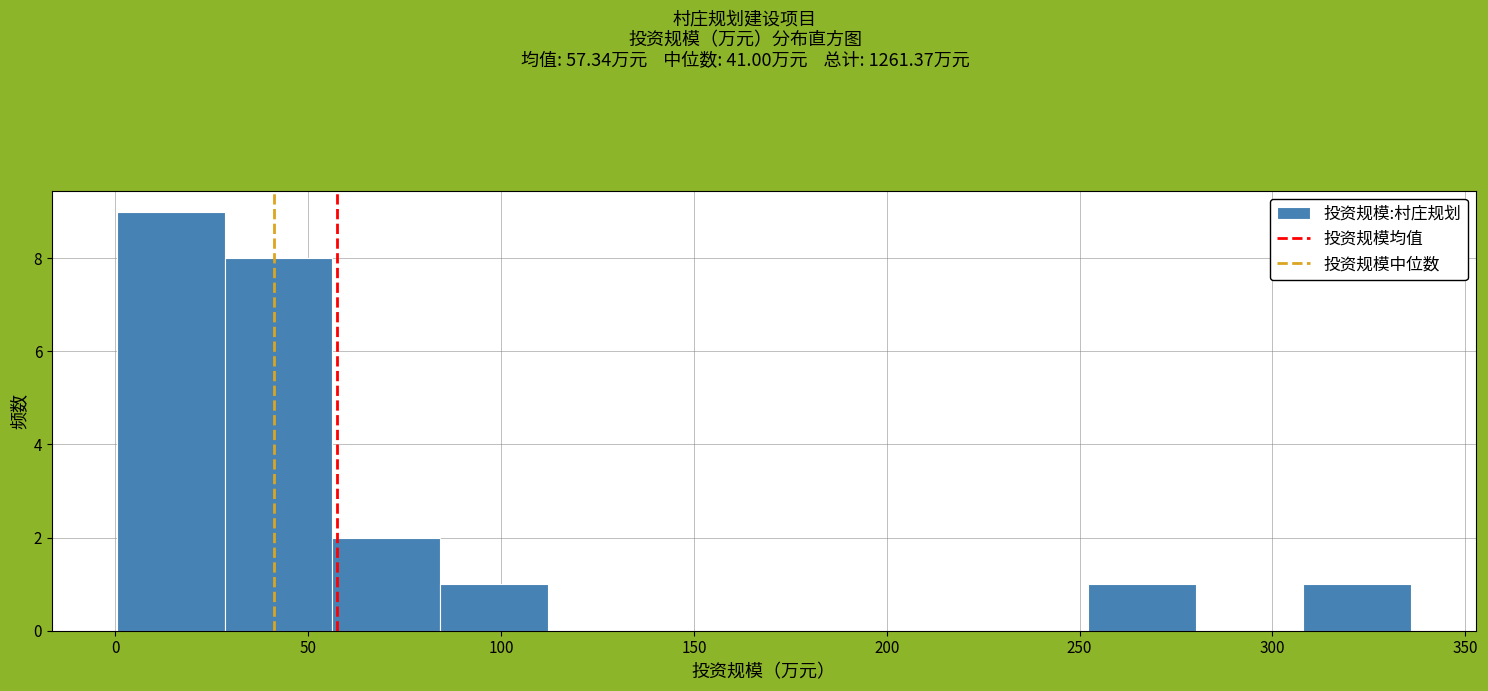

Which range on the x-axis has the tallest bar?

0 to 30